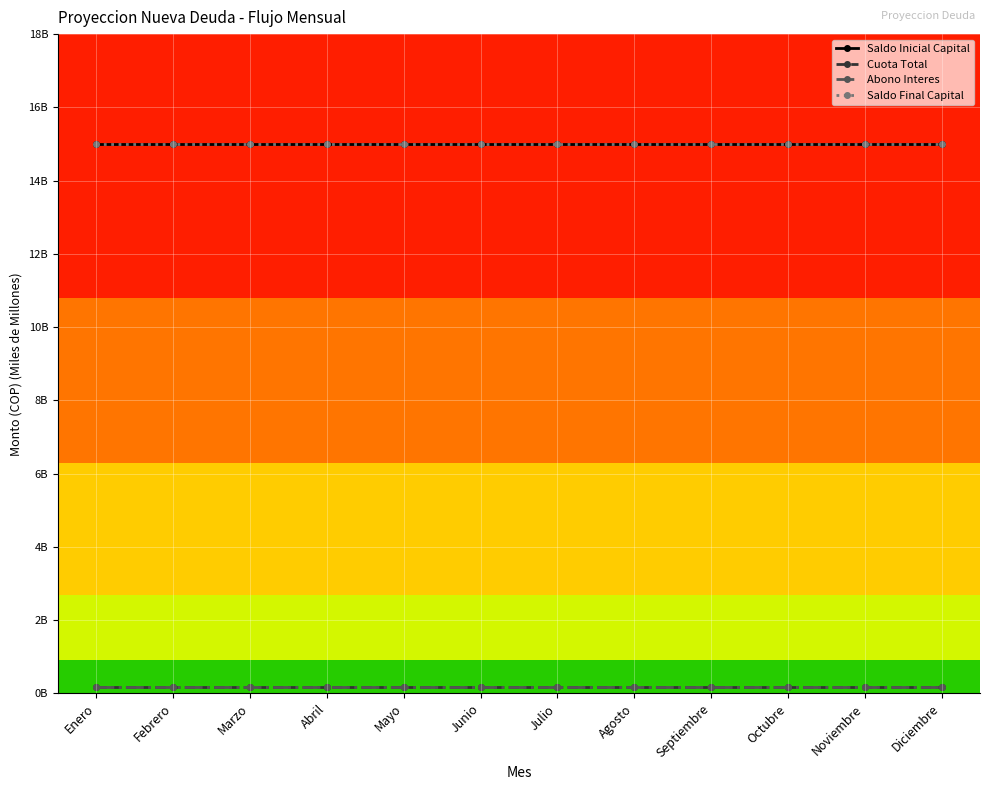

Does the chart have visible grid lines?

Yes